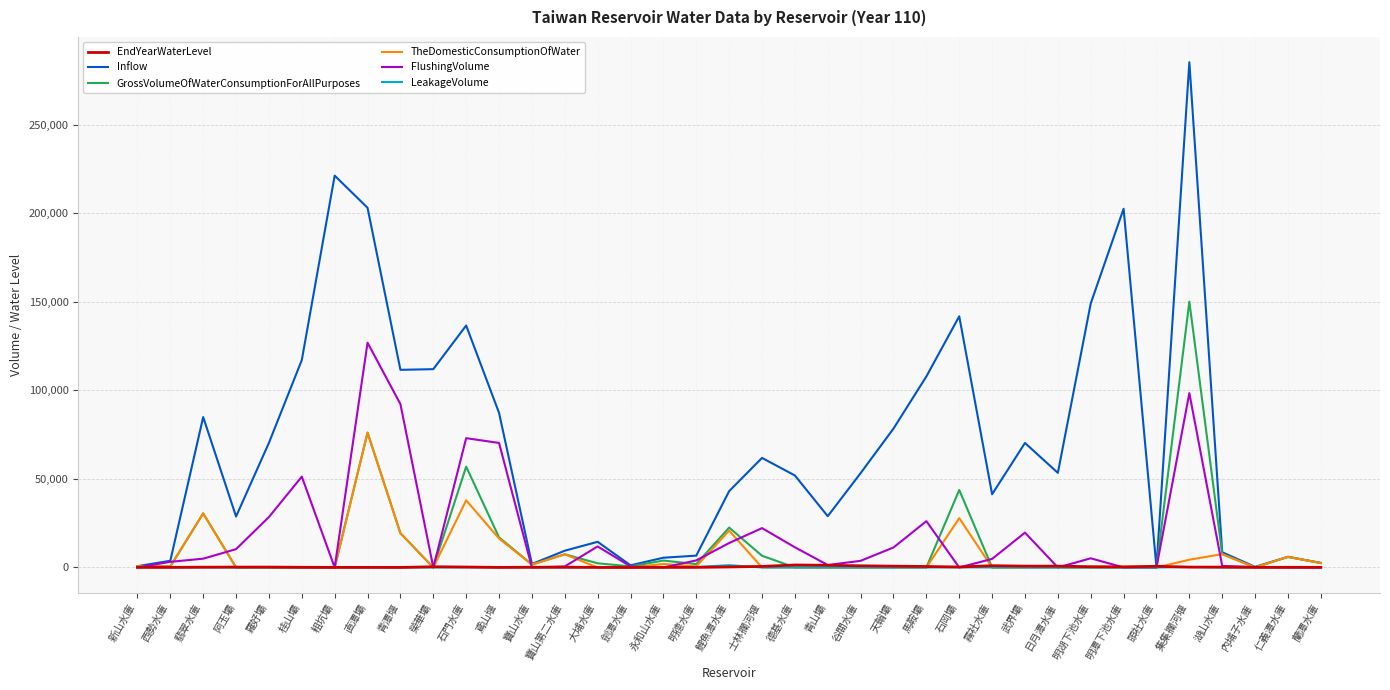

What is the sum of all GrossVolumeOfWaterConsumptionForAllPurposes values?

458389.7